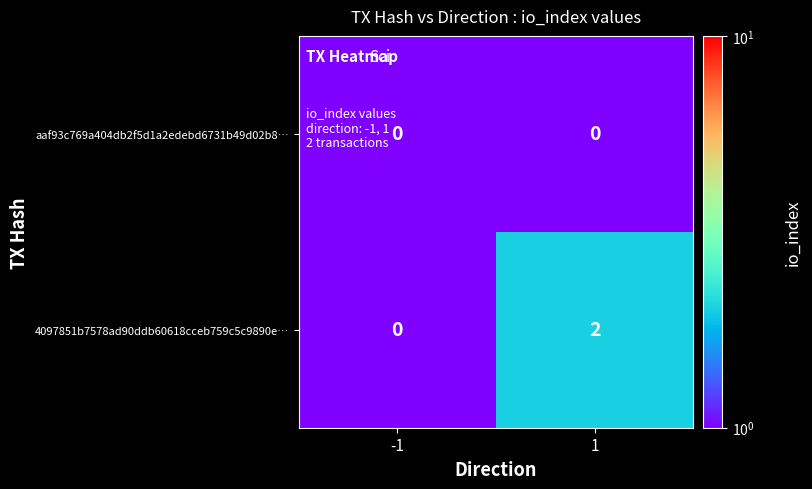

Reading left to right, what are all the values shown in this chart?

aaf93c769a404db2f5d1a2edebd6731b49d02b8…: -1=0	1=0
4097851b7578ad90ddb60618cceb759c5c9890e…: -1=0	1=2